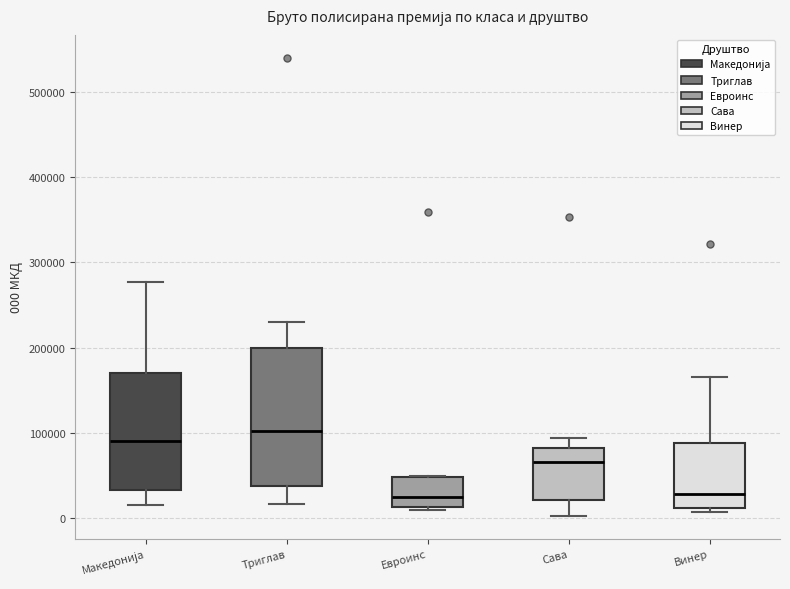

Comparing the boxes themselves (not the whiskers), which one is the tallest?

Триглав